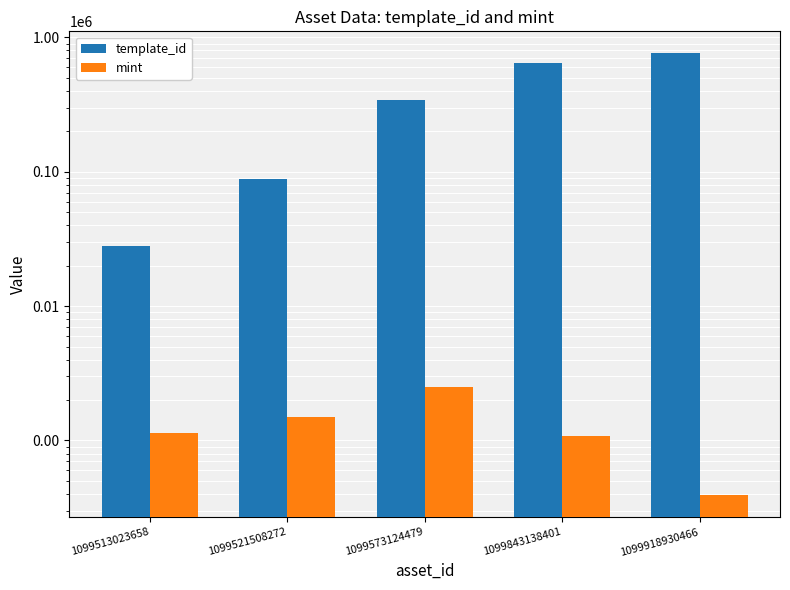

At which label does mint first exceed 1131?

1099521508272